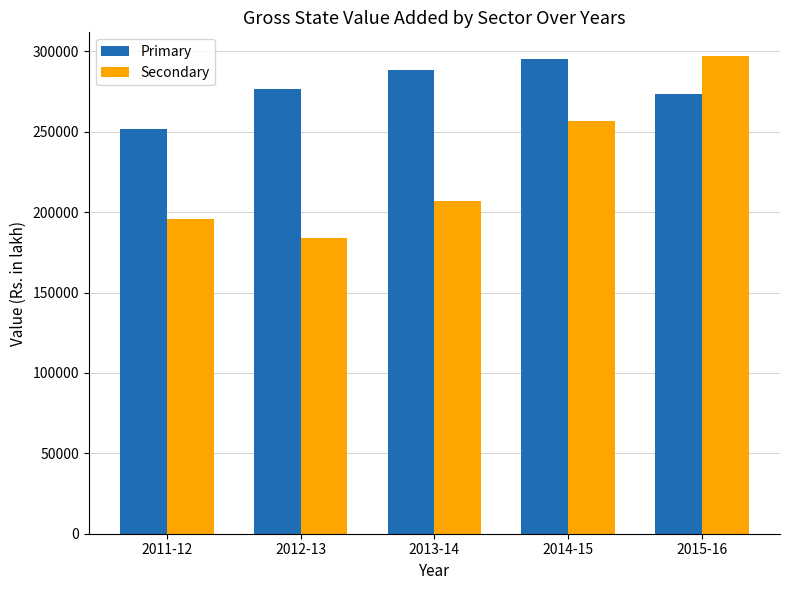

What is the spread (max minus min) of values at 2013-14?

81565.9